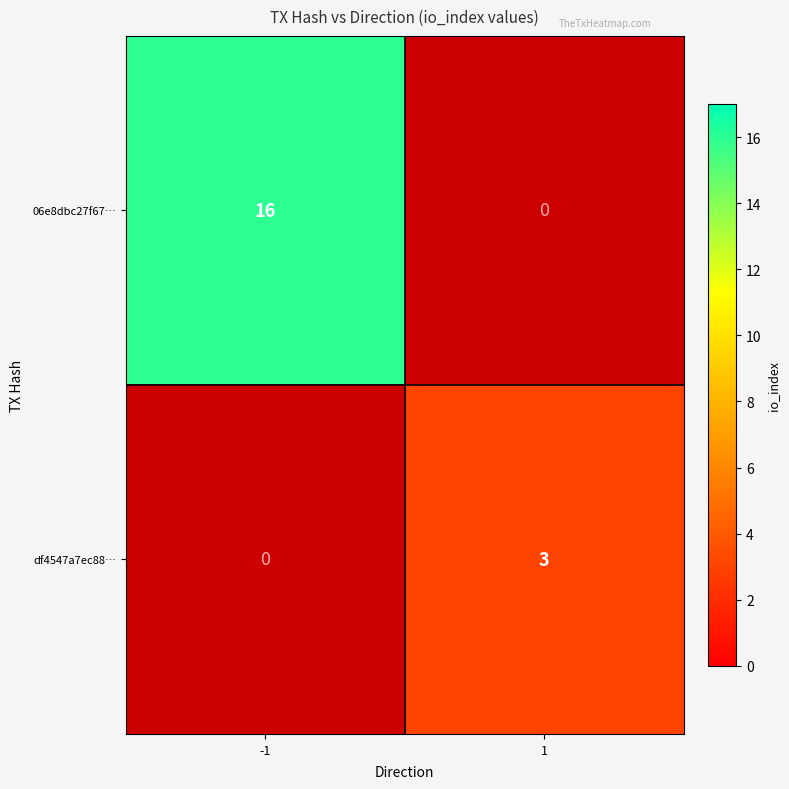

What is the difference between the maximum and minimum values in the 06e8dbc27f67… series?

16